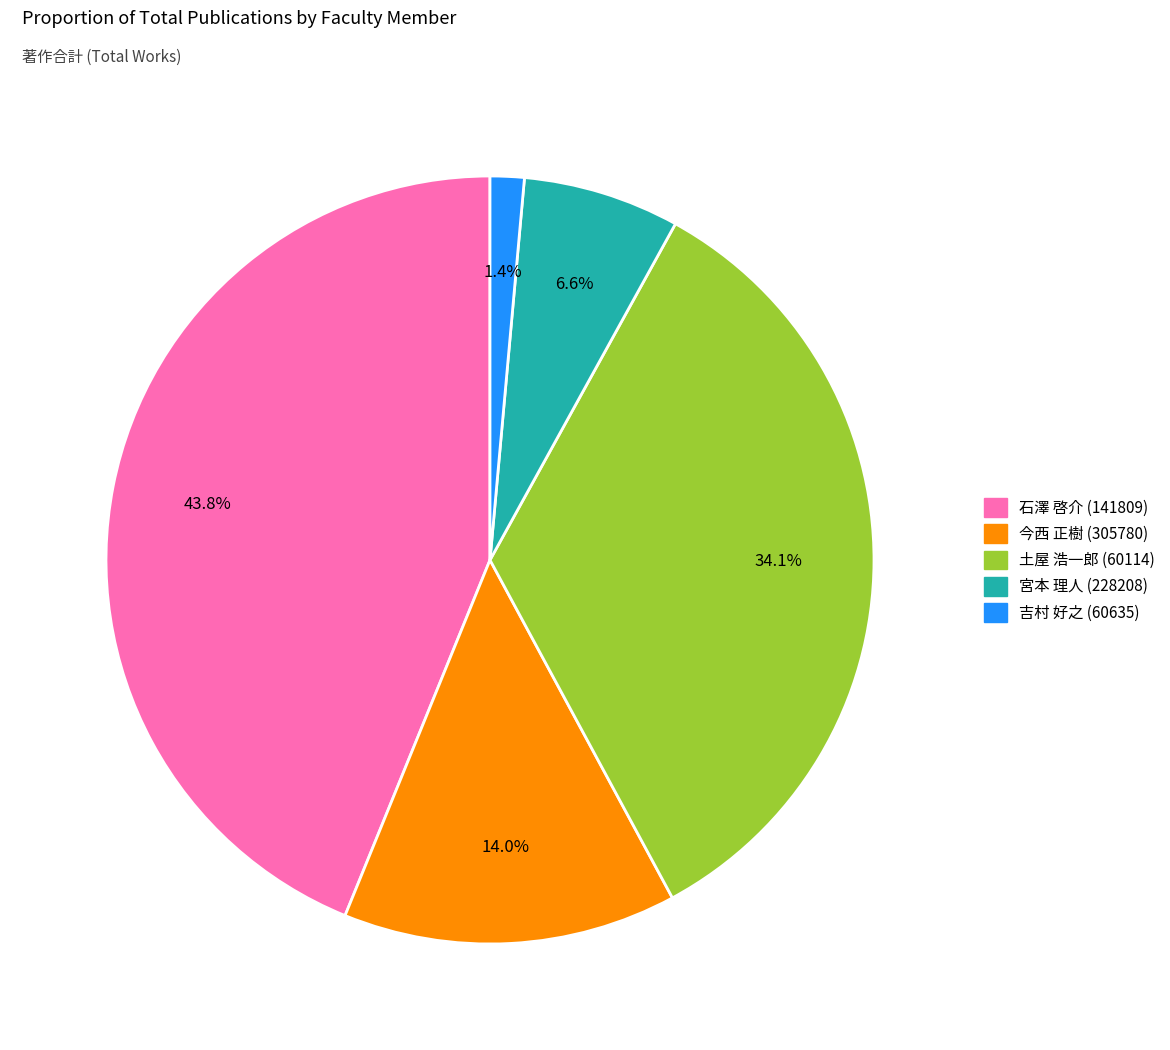

Which category has the smallest portion of the pie?

吉村 好之 (60635)